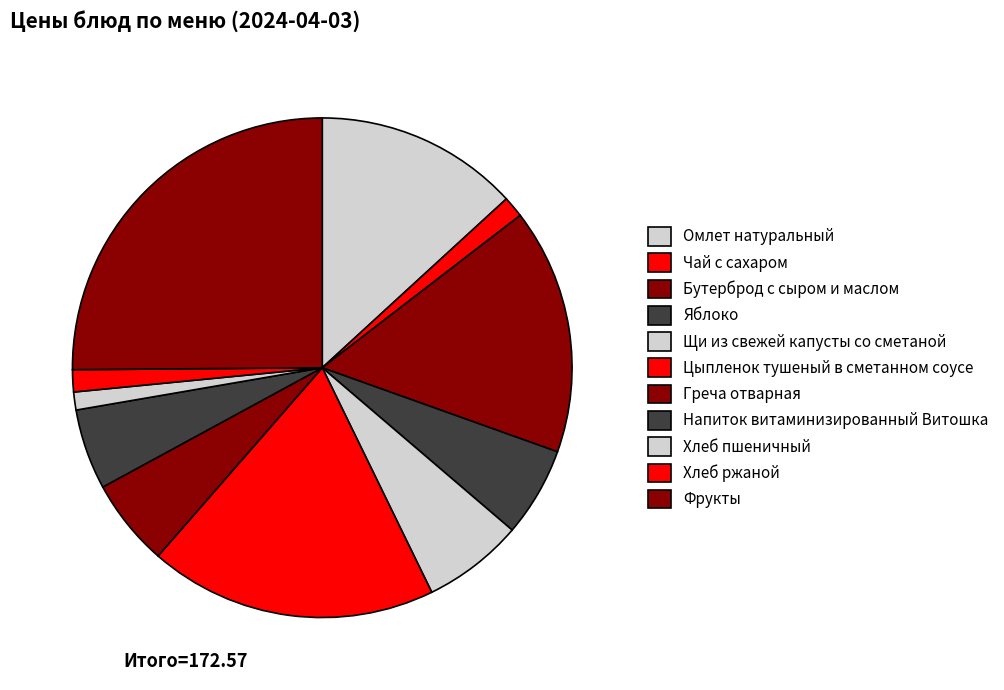

How many segments does this pie chart have?

11